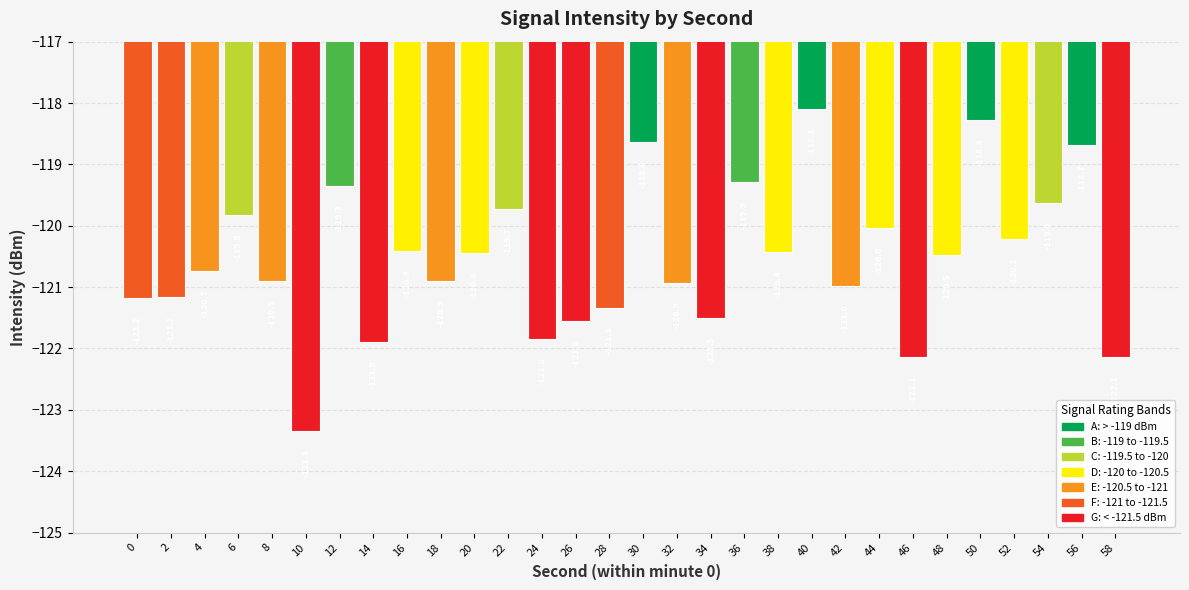

What is the difference between the values at 38 and 14?

1.5